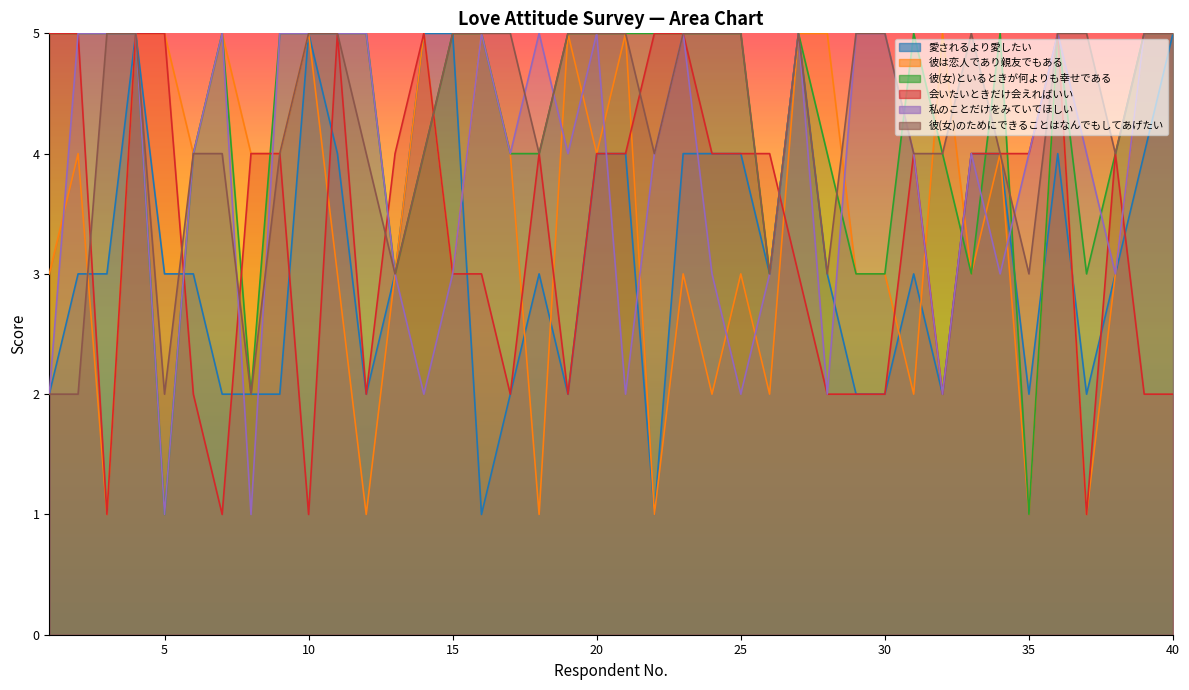

Reading right to left, what are all the values shown in this chart?

愛されるより愛したい: 5	4	3	2	4	2	4	4	2	3	2	2	3	5	3	4	4	4	1	4	4	2	3	2	1	5	5	3	2	4	5	2	2	2	3	3	5	3	3	2
彼は恋人であり親友でもある: 5	5	3	1	5	1	4	3	5	2	3	3	5	5	2	3	2	3	1	5	4	5	1	4	5	3	5	3	1	3	5	4	4	5	4	5	5	1	4	3
彼(女)といるときが何よりも幸せである: 5	5	4	3	5	1	5	3	4	5	3	3	4	5	3	5	5	5	5	5	5	5	4	4	5	5	4	3	5	5	5	5	2	5	4	1	5	5	5	5
会いたいときだけ会えればいい: 2	2	4	1	5	4	4	4	2	4	2	2	2	3	4	4	4	5	5	4	4	2	4	2	3	3	5	4	2	5	1	4	4	1	2	5	5	1	5	5
私のことだけをみていてほしい: 5	5	3	4	5	4	3	4	2	4	5	5	2	5	3	2	3	5	4	2	5	4	5	4	5	3	2	3	5	5	5	5	1	5	4	1	5	5	5	2
彼(女)のためにできることはなんでもしてあげたい: 5	5	4	5	5	3	4	5	4	4	5	5	3	5	3	5	5	5	4	5	5	5	4	5	5	5	4	3	4	5	5	4	2	4	4	2	5	5	2	2